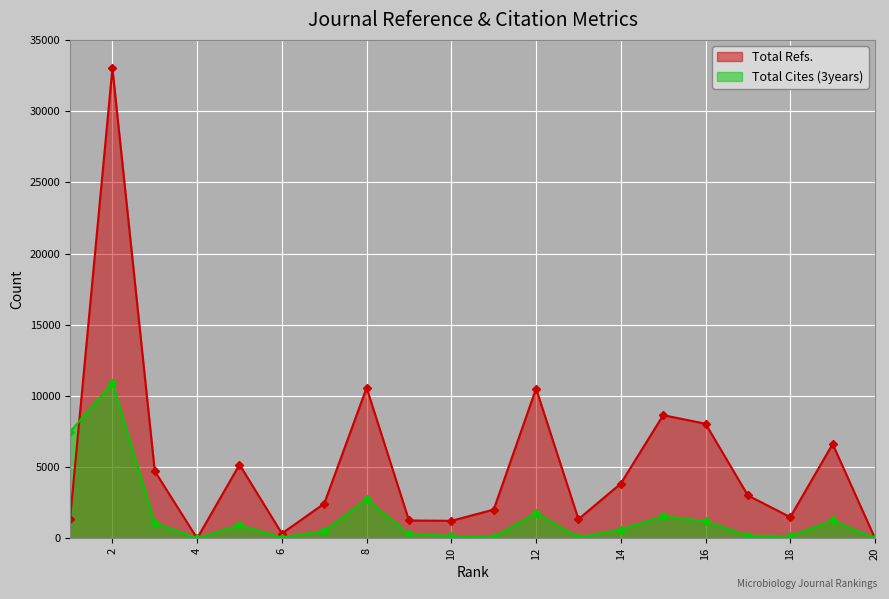

Reading left to right, what are all the values shown in this chart?

Total Refs.: 1359	33011	4720	0	5181	339	2443	10573	1255	1231	2019	10516	1346	3847	8649	8047	3013	1489	6626	0
Total Cites (3years): 7464	10917	1097	0	930	51	527	2749	300	171	97	1776	62	619	1555	1201	189	161	1258	0